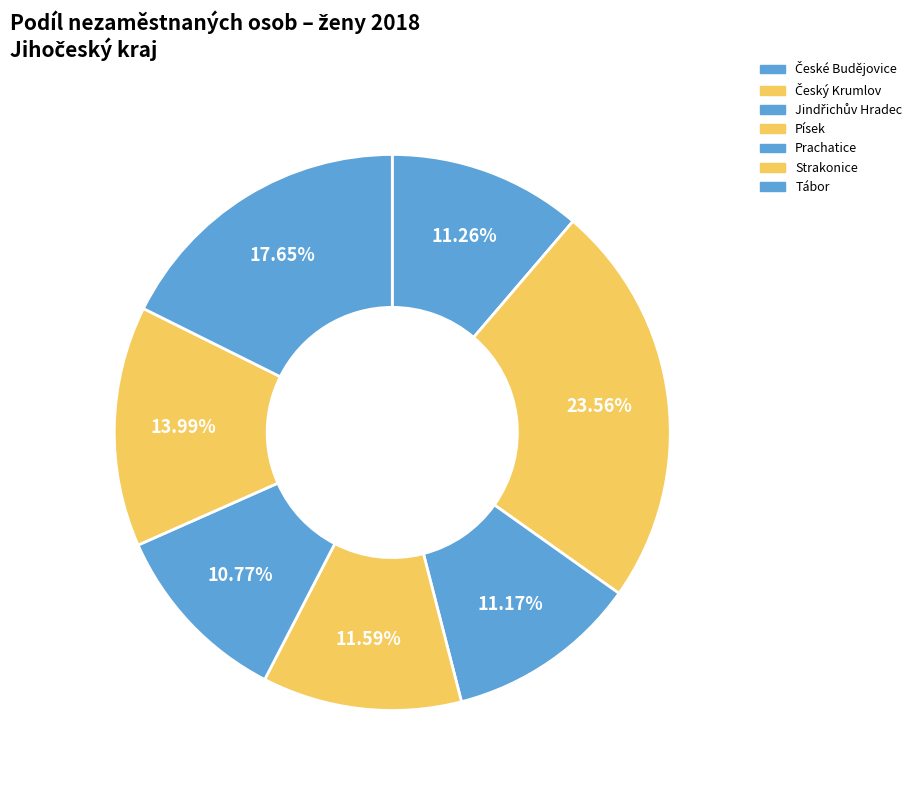

To the nearest percent, what is the average slice percentage?

14%